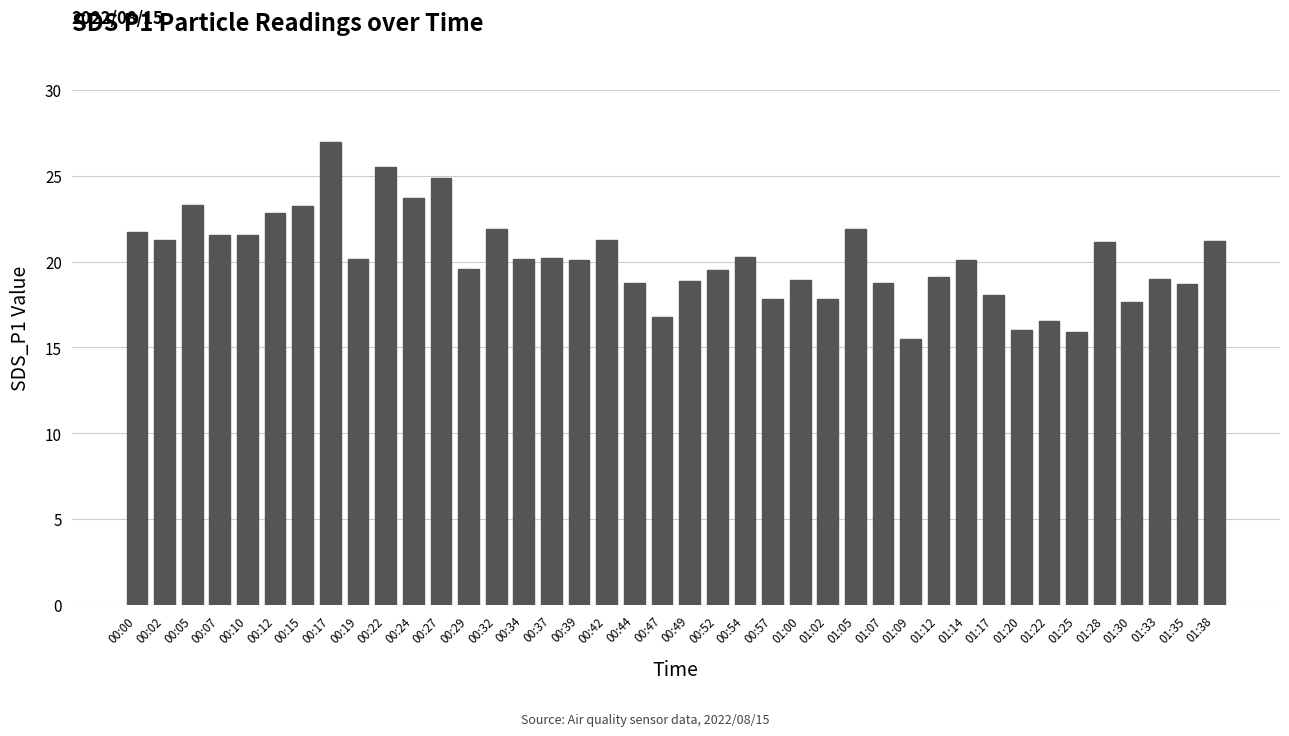

At which category does the chart reach its peak across all series?

00:17